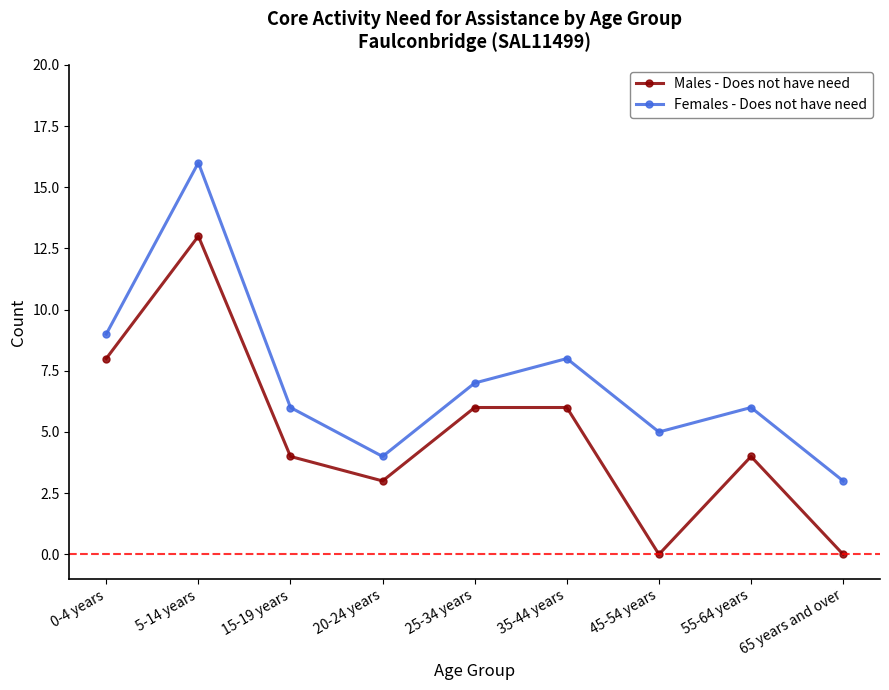

What is the sum of all Males - Does not have need values?

44